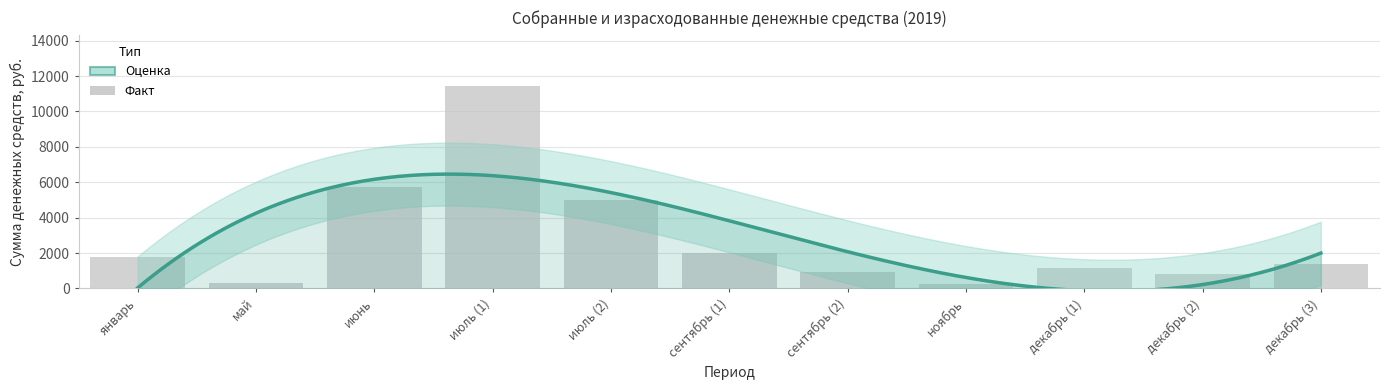

Reading right to left, transcribe all the data shown in this chart.

1390	840	1143	247	949	2022	4980	11465	5734	306	1777